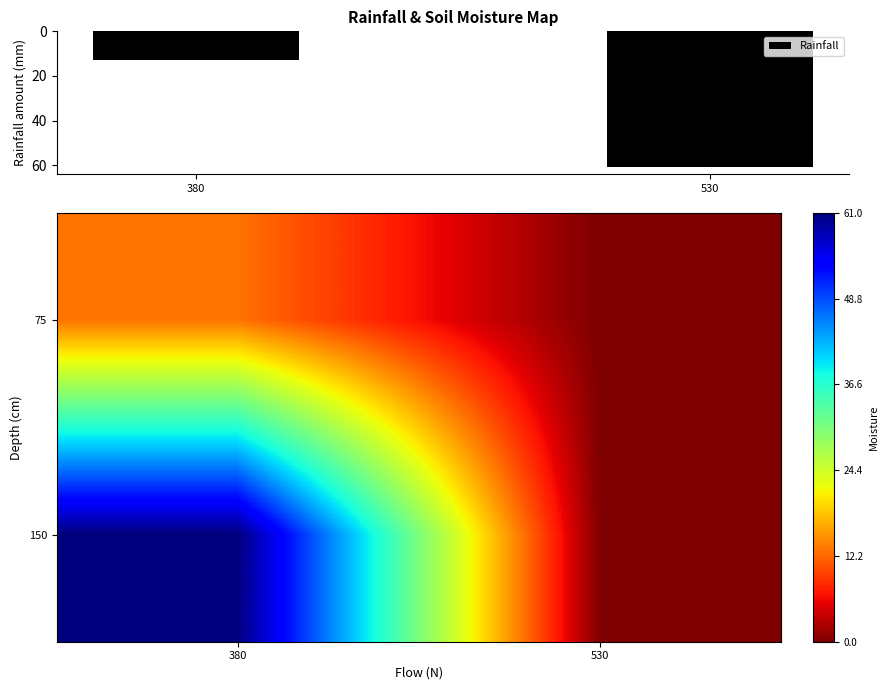

Rank the categories by Rainfall value from highest to lowest.

530, 380